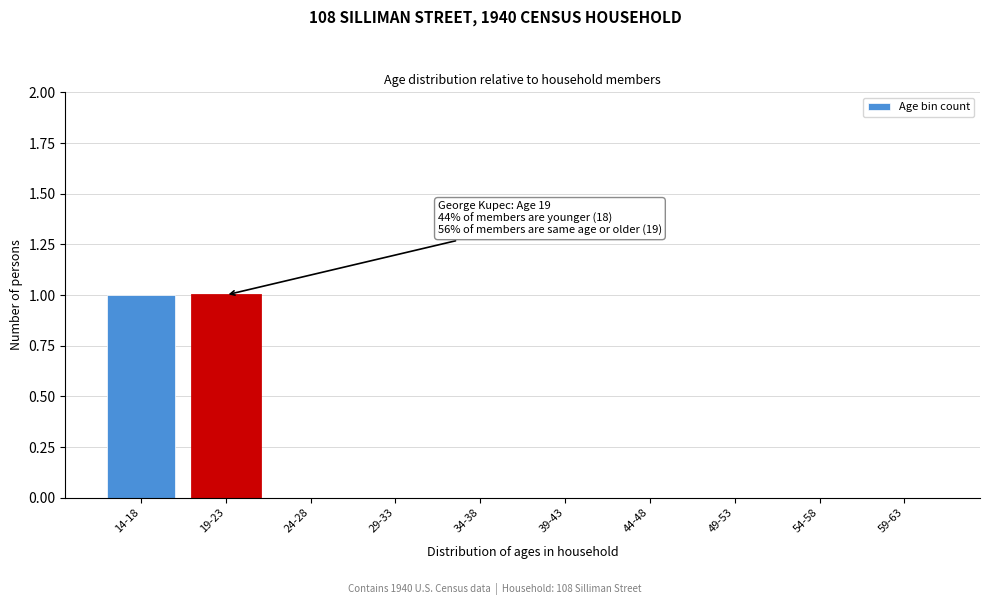

Reading right to left, extract all data points from this chart.

59-63=0	54-58=0	49-53=0	44-48=0	39-43=0	34-38=0	29-33=0	24-28=0	19-23=1	14-18=1